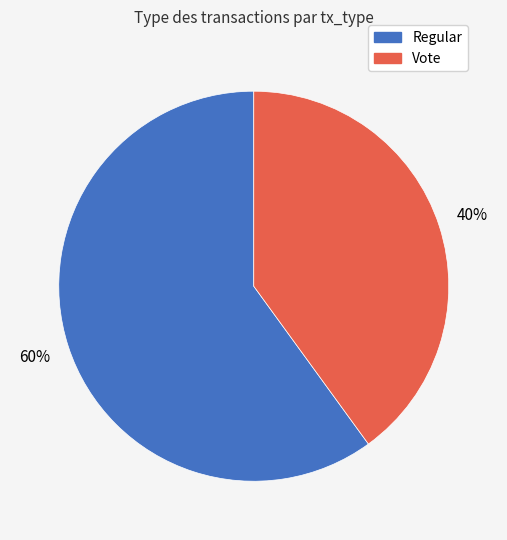

To the nearest percent, what is the difference between the largest and smallest slice percentages?

20%